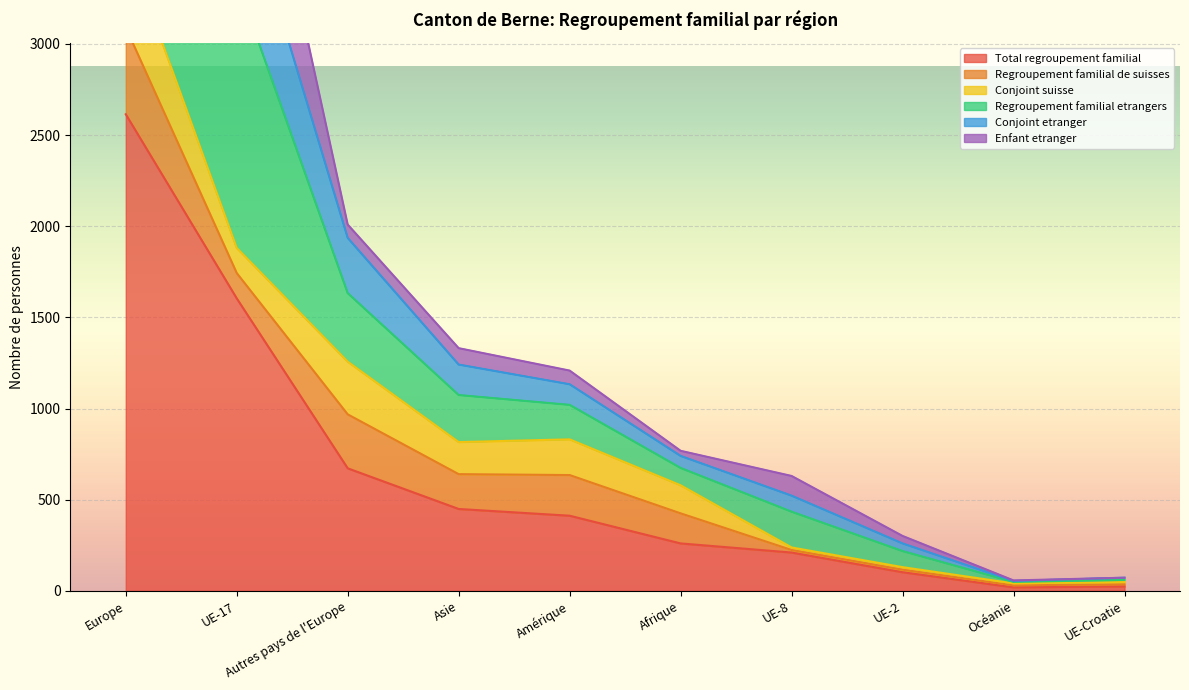

What is the sum of all Total regroupement familial values?

6366